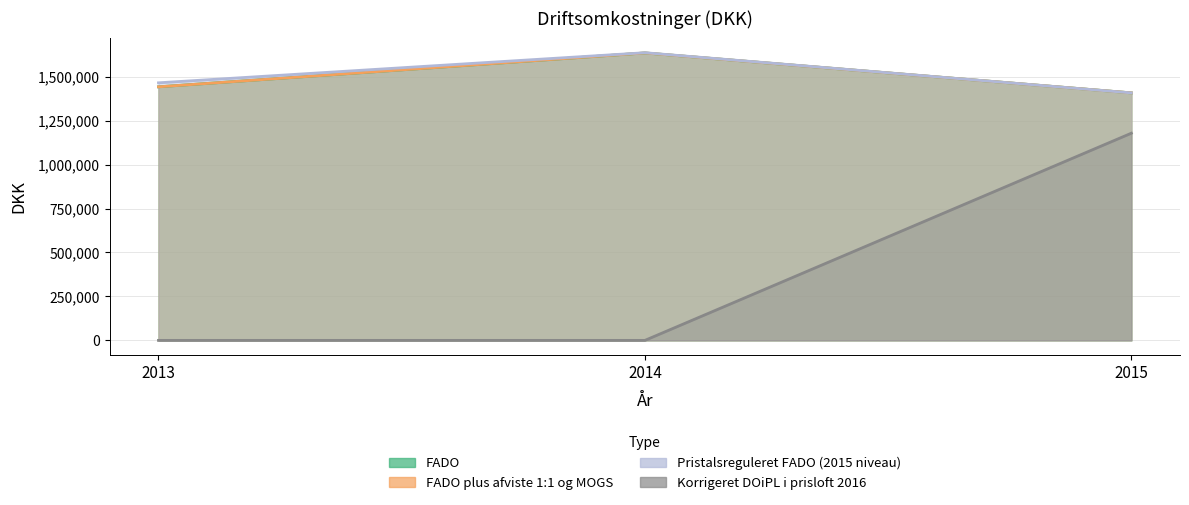

List the labels in order of FADO plus afviste 1:1 og MOGS value, largest first.

2014, 2013, 2015